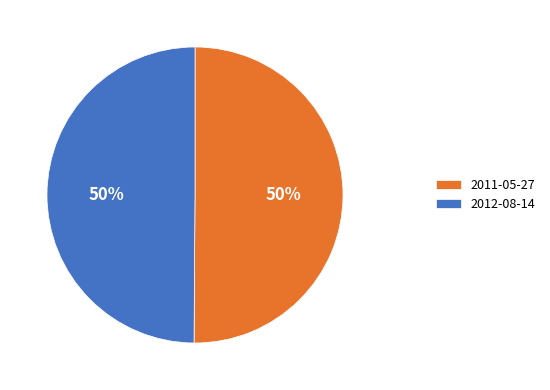

True or false: 2012-08-14 accounts for 43% of the total.

False